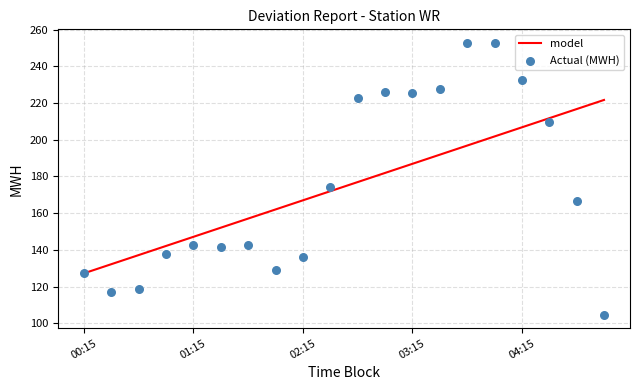

Which series contains the highest Y value?

Actual (MWH)